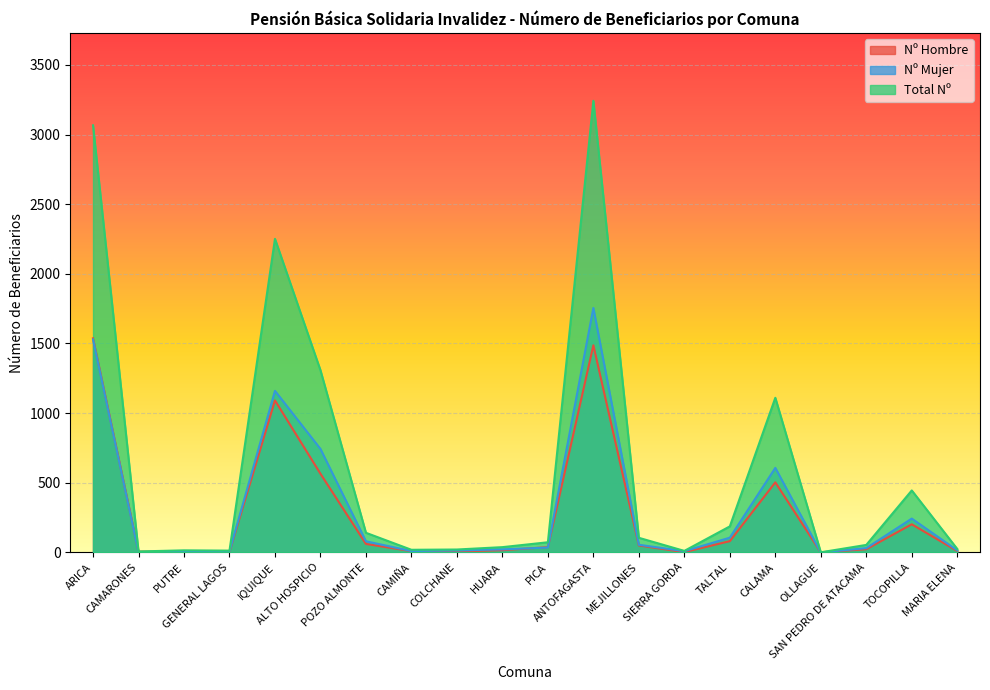

Count the number of data series in this chart.

3